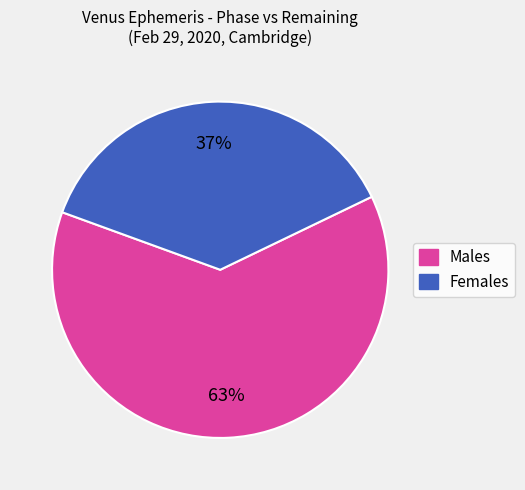

Which category has the biggest portion of the pie?

Males